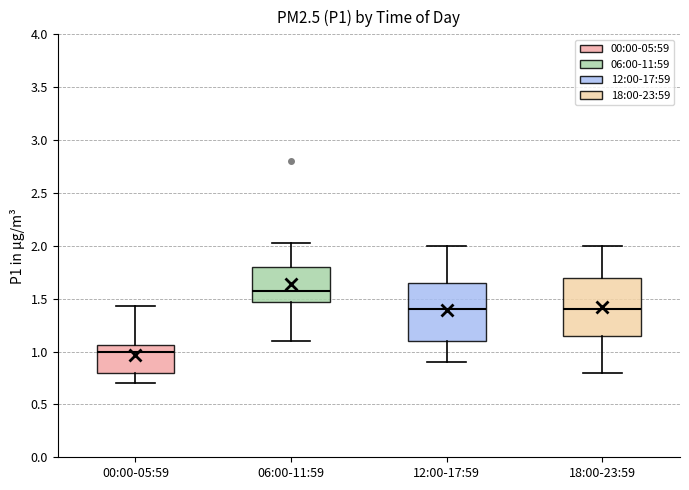

Which box's median line is the lowest?

00:00-05:59